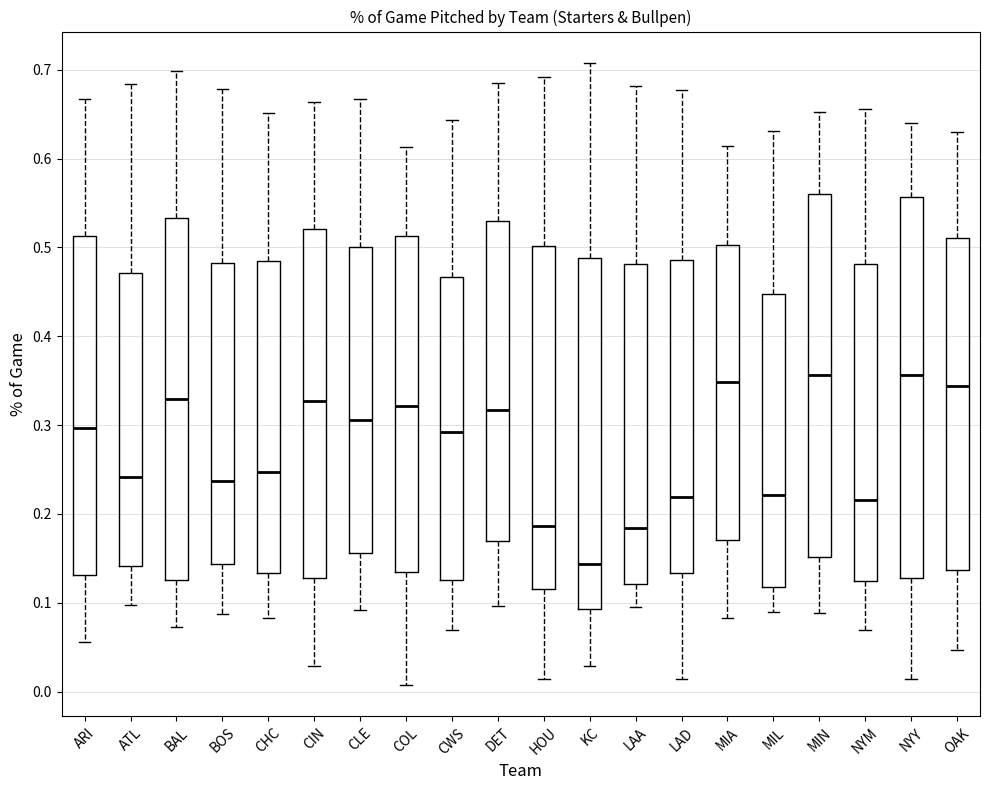

Reading left to right, read every box against the y-axis: the position of its median line, the range the box covers, and the ends of its whiskers. The values are not printed on the chart, so give them approximately, as read against the axis.

ARI: median 0.30, box 0.13 to 0.51, whiskers 0.06 to 0.67
ATL: median 0.24, box 0.14 to 0.47, whiskers 0.10 to 0.68
BAL: median 0.33, box 0.13 to 0.53, whiskers 0.07 to 0.70
BOS: median 0.24, box 0.14 to 0.48, whiskers 0.09 to 0.68
CHC: median 0.25, box 0.13 to 0.49, whiskers 0.08 to 0.65
CIN: median 0.33, box 0.13 to 0.52, whiskers 0.03 to 0.66
CLE: median 0.31, box 0.16 to 0.50, whiskers 0.09 to 0.67
COL: median 0.32, box 0.13 to 0.51, whiskers 0.01 to 0.61
CWS: median 0.29, box 0.13 to 0.47, whiskers 0.07 to 0.64
DET: median 0.32, box 0.17 to 0.53, whiskers 0.10 to 0.69
HOU: median 0.19, box 0.12 to 0.50, whiskers 0.01 to 0.69
KC: median 0.14, box 0.09 to 0.49, whiskers 0.03 to 0.71
LAA: median 0.18, box 0.12 to 0.48, whiskers 0.10 to 0.68
LAD: median 0.22, box 0.13 to 0.49, whiskers 0.01 to 0.68
MIA: median 0.35, box 0.17 to 0.50, whiskers 0.08 to 0.61
MIL: median 0.22, box 0.12 to 0.45, whiskers 0.09 to 0.63
MIN: median 0.36, box 0.15 to 0.56, whiskers 0.09 to 0.65
NYM: median 0.22, box 0.12 to 0.48, whiskers 0.07 to 0.66
NYY: median 0.36, box 0.13 to 0.56, whiskers 0.01 to 0.64
OAK: median 0.34, box 0.14 to 0.51, whiskers 0.05 to 0.63